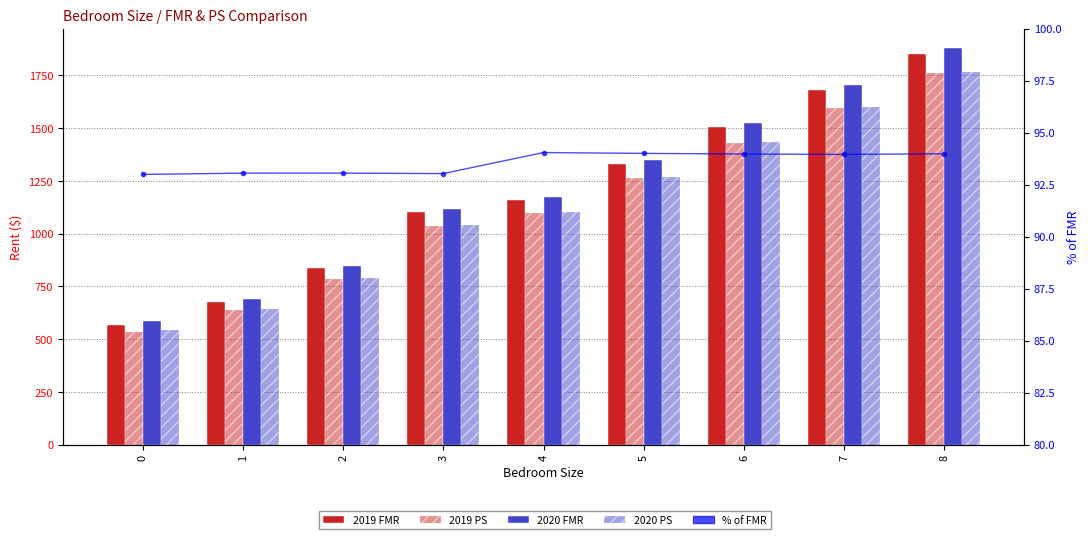

Which category has the highest value across all series?

8